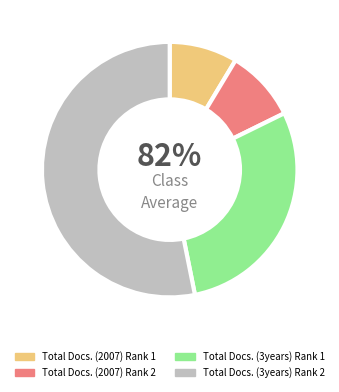

To the nearest percent, what portion does Total Docs. (2007) Rank 1 represent?

9%